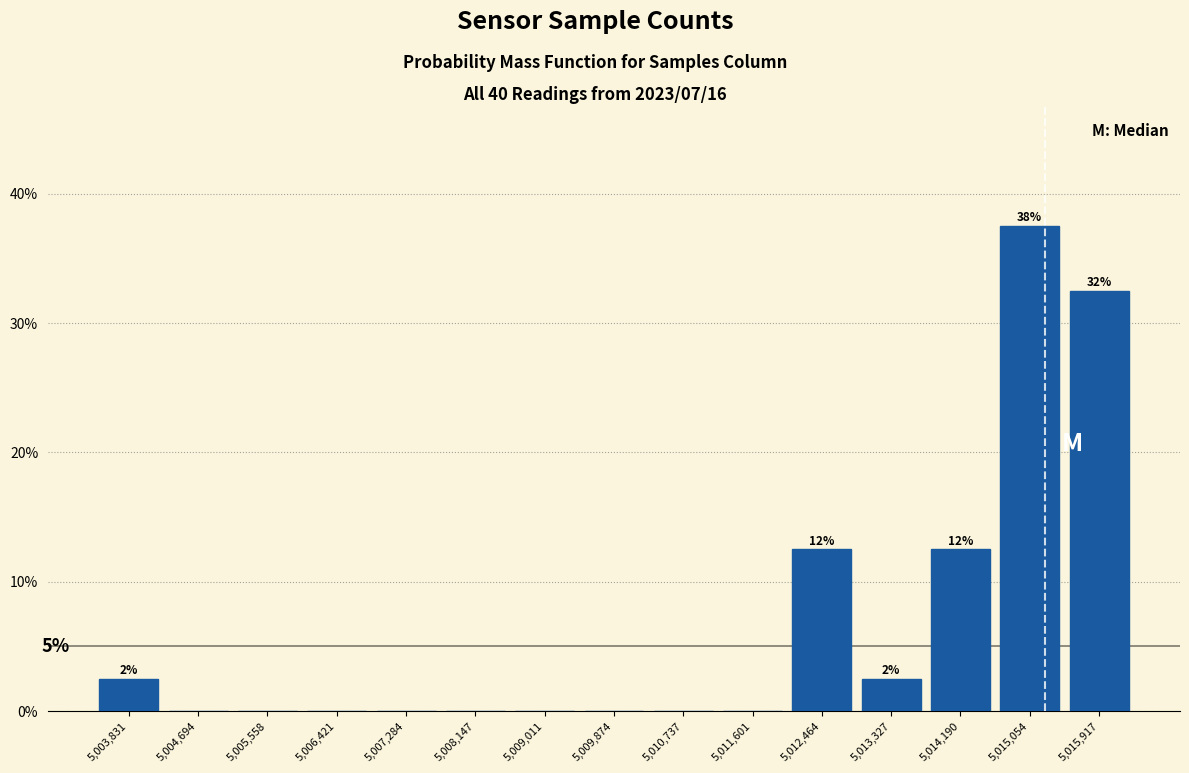

Which range on the x-axis has the tallest bar?

5014600 to 5015500